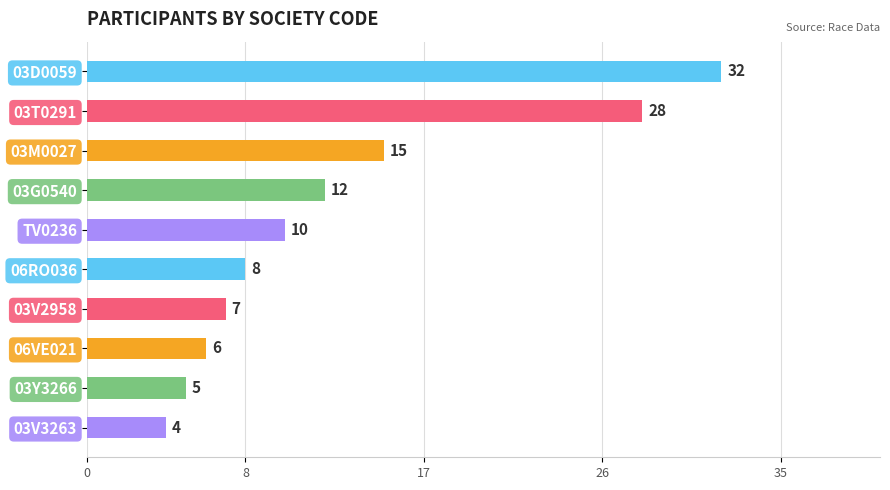

What is the ratio of the value at 03T0291 to the value at 03M0027?

1.9